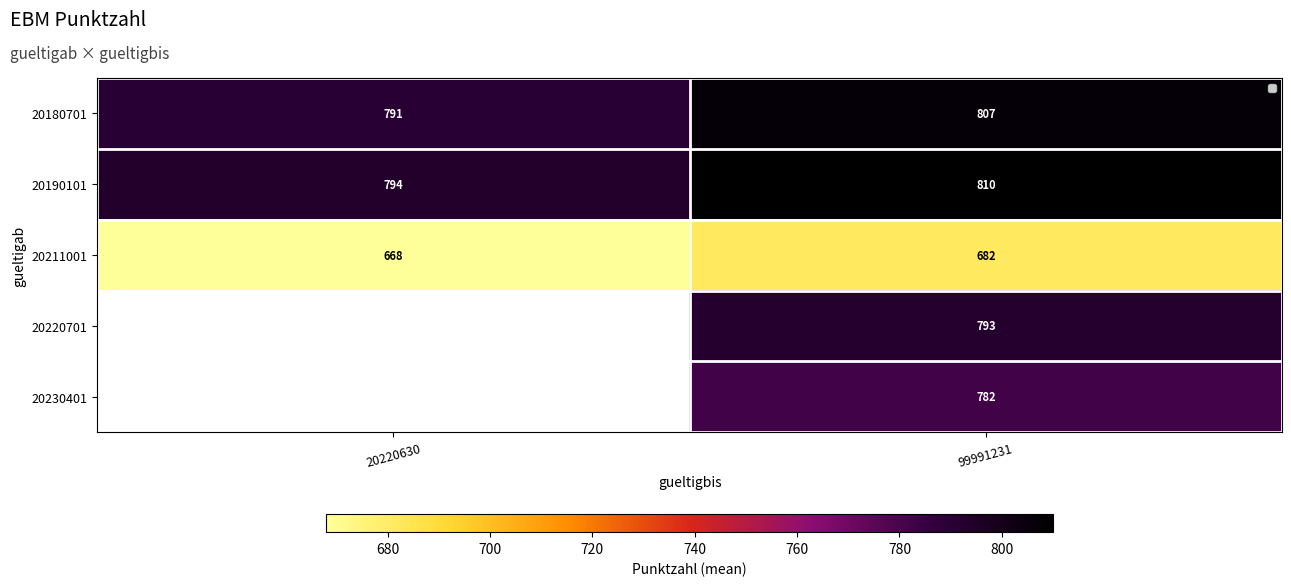

Between 20220630 and 99991231, which is larger?

99991231